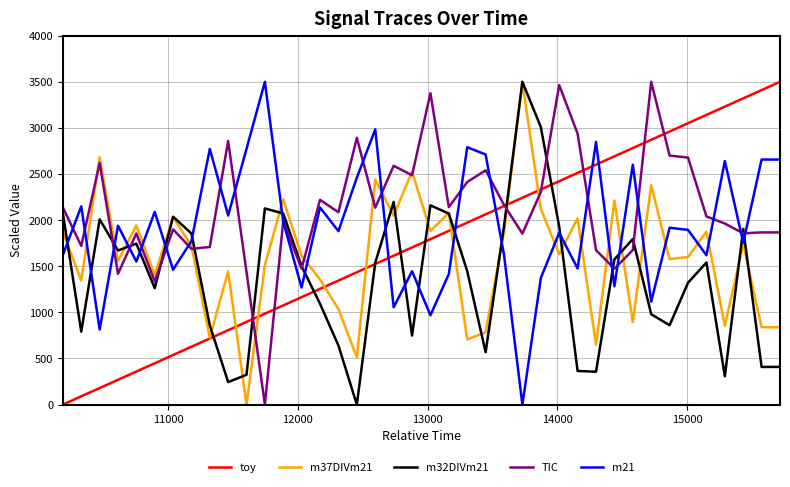

List the series in order of their overall mean, highest first.

TIC, m21, toy, m37DIVm21, m32DIVm21